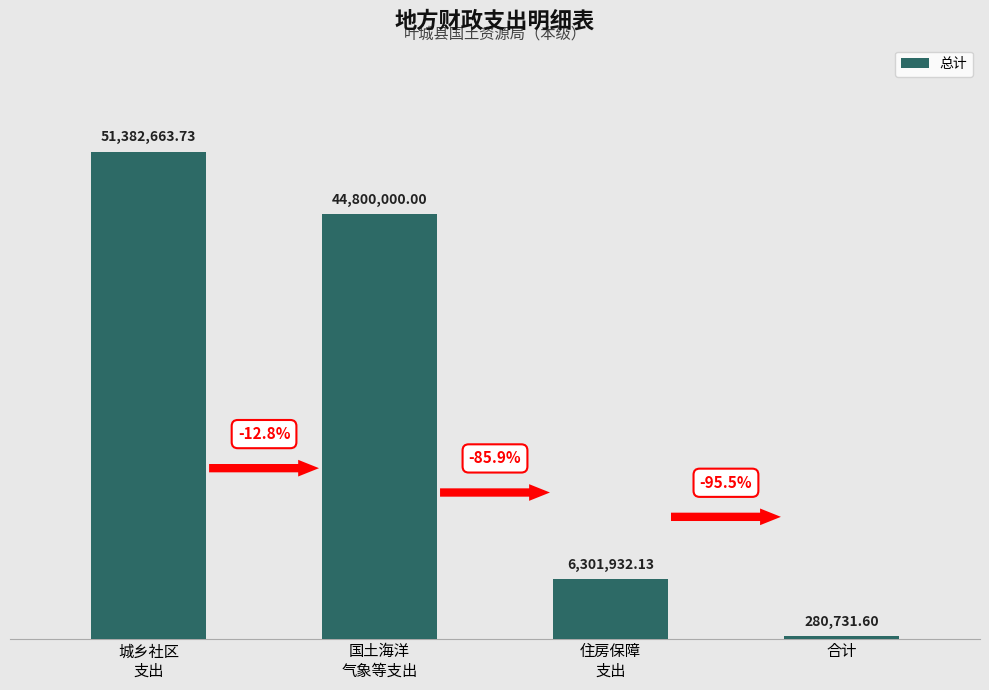

Are the bars horizontal?

No